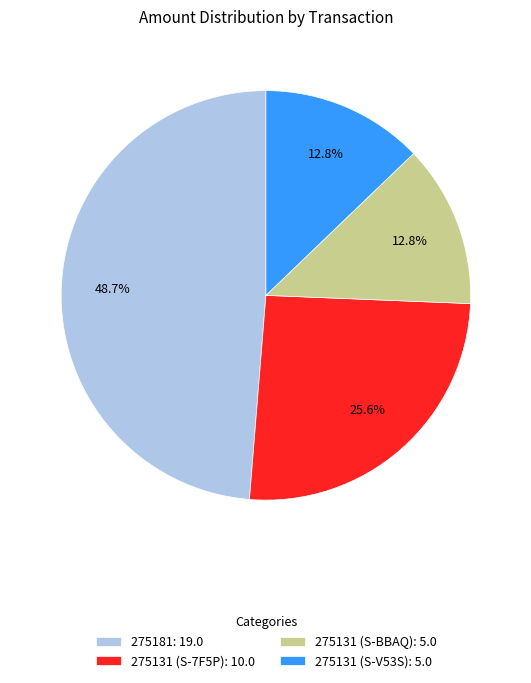

How many slices are in this pie chart?

4